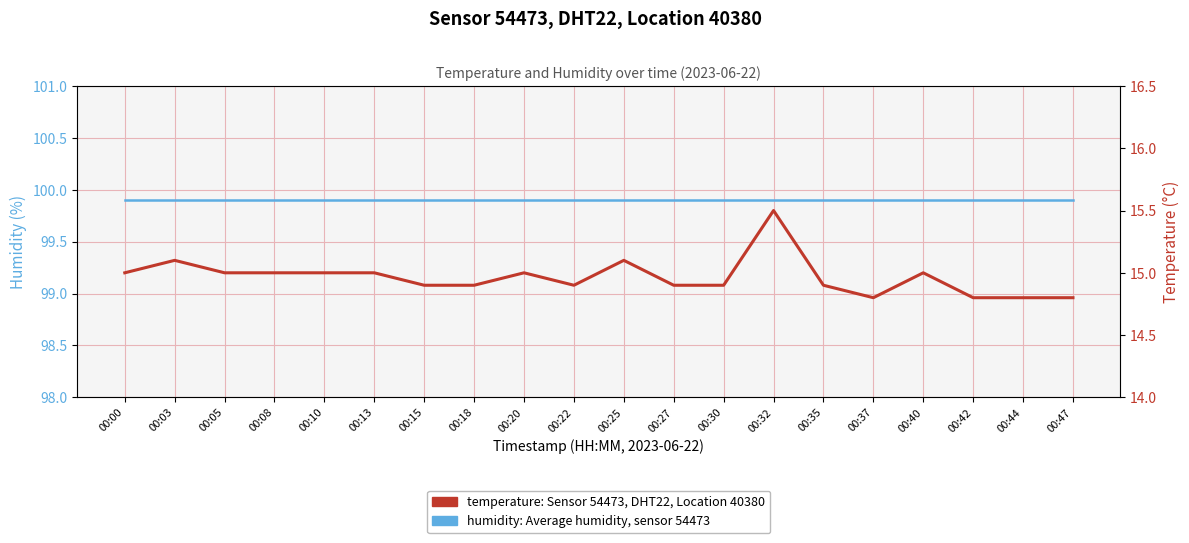

Reading left to right, what are all the values shown in this chart?

humidity: Average humidity, sensor 54473: 99.9	99.9	99.9	99.9	99.9	99.9	99.9	99.9	99.9	99.9	99.9	99.9	99.9	99.9	99.9	99.9	99.9	99.9	99.9	99.9
temperature: Sensor 54473, DHT22, Location 40380: 15.0	15.1	15.0	15.0	15.0	15.0	14.9	14.9	15.0	14.9	15.1	14.9	14.9	15.5	14.9	14.8	15.0	14.8	14.8	14.8